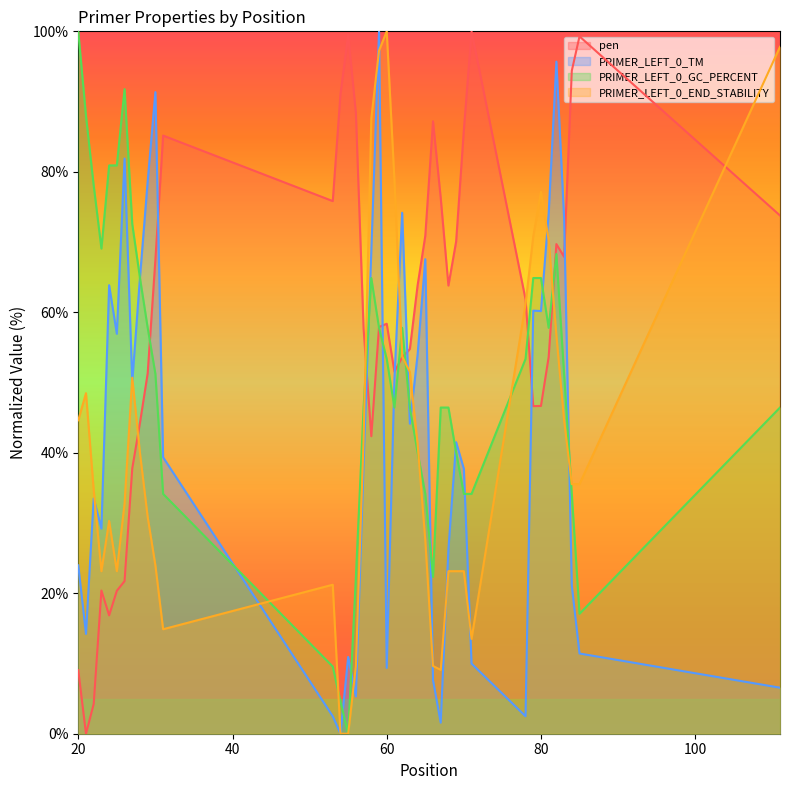

Is it true that pen equals 112.2 at 82?

False